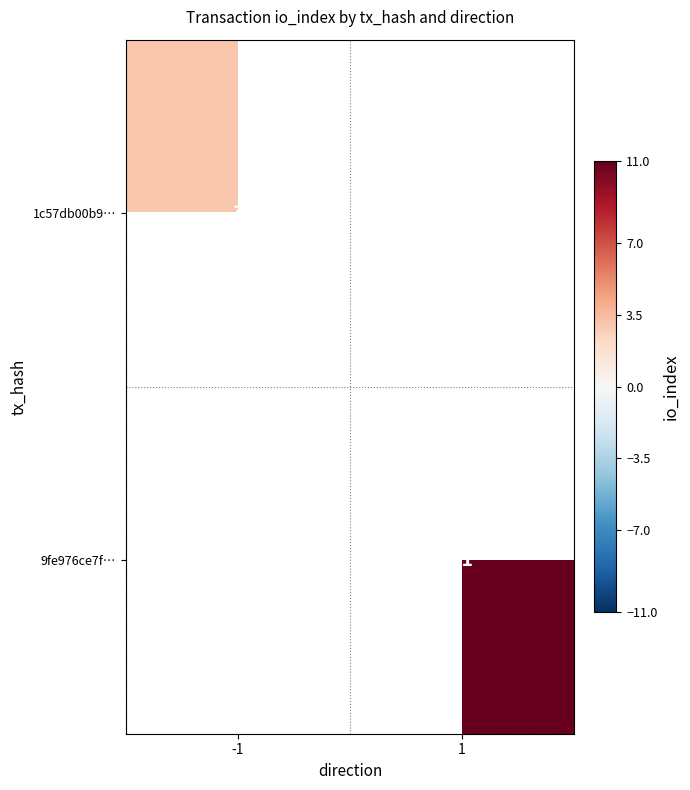

The value of 9fe976ce7f… at 1 is 5. True or false?

False